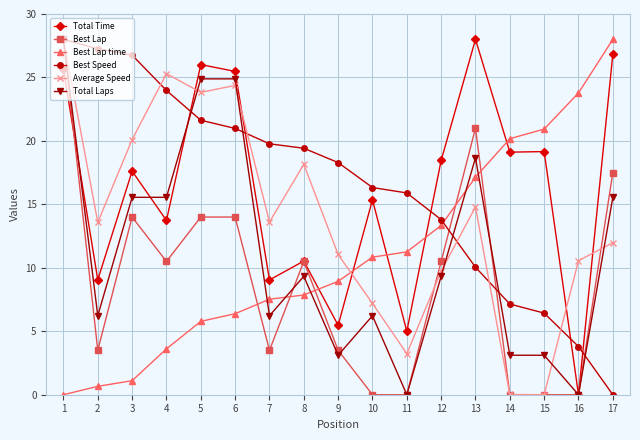

The value of Best Lap time at 9 is 8.9. True or false?

True